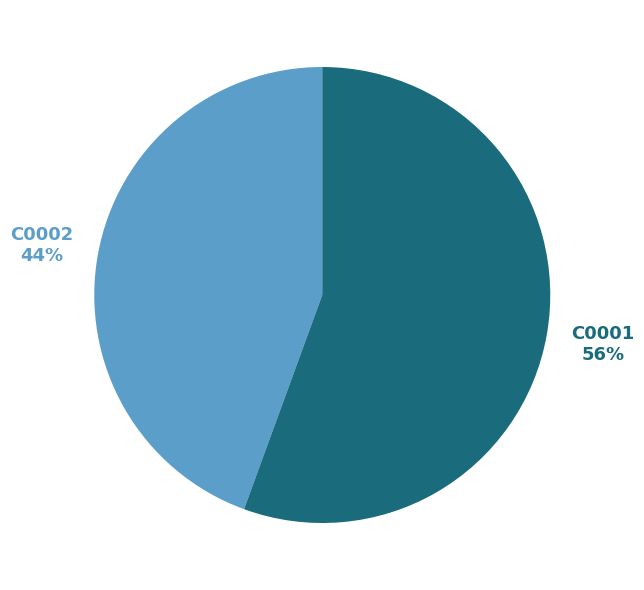

Combined, do C0002 and C0001 account for over 50%?

Yes